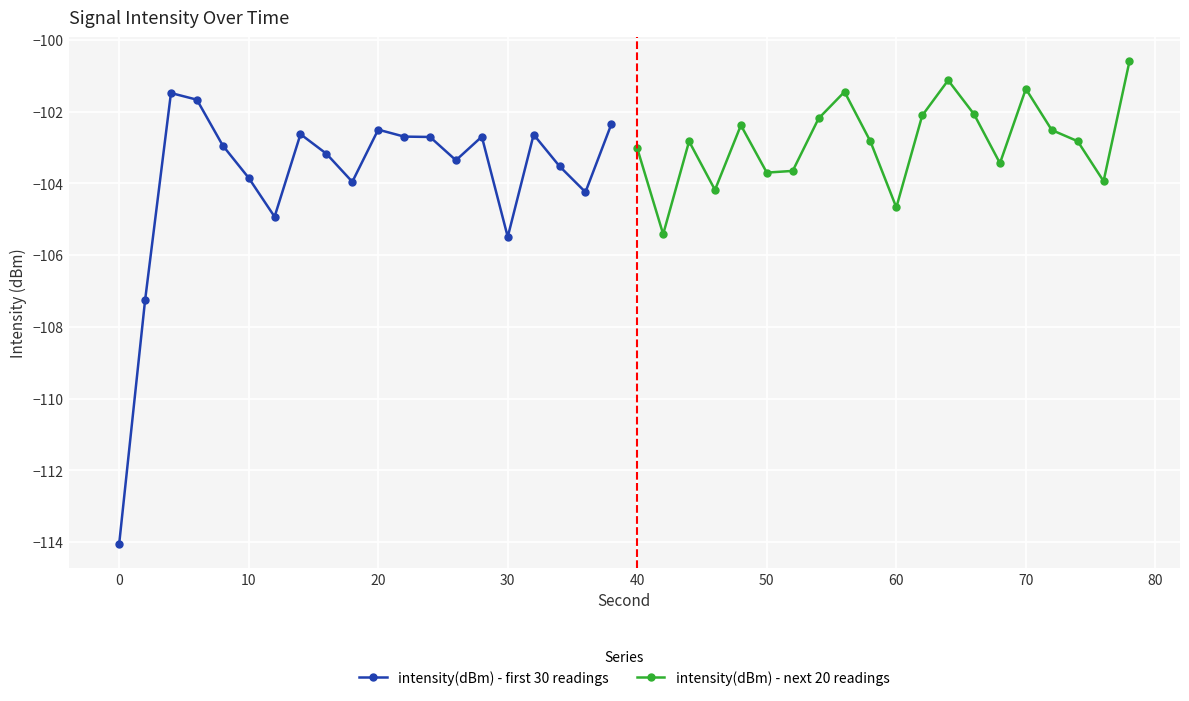

What is the lowest value of the intensity(dBm) - first 30 readings series?

-114.1